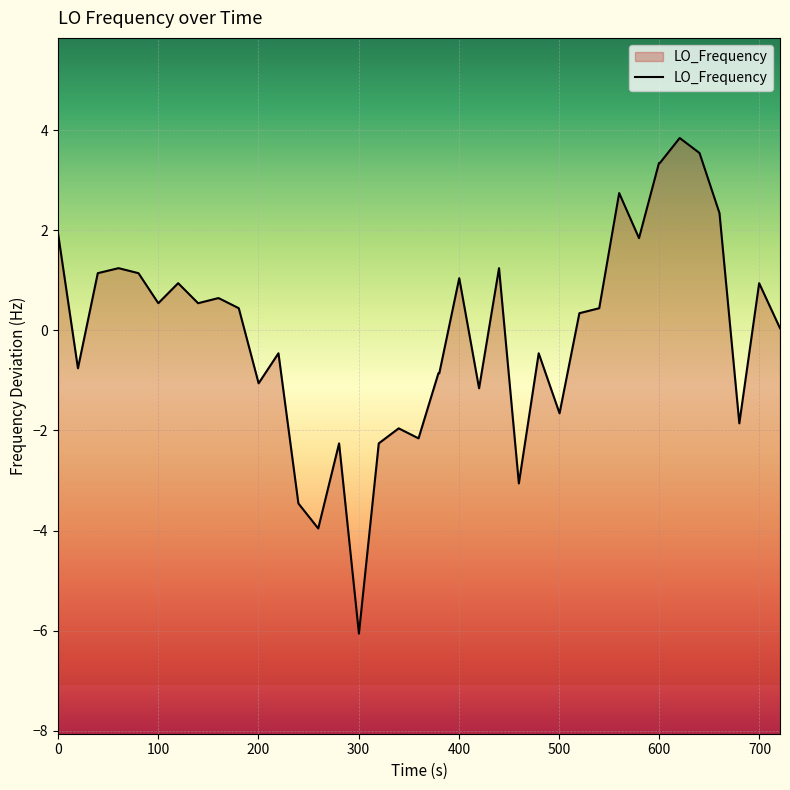

What is the smallest value displayed?

-6.1